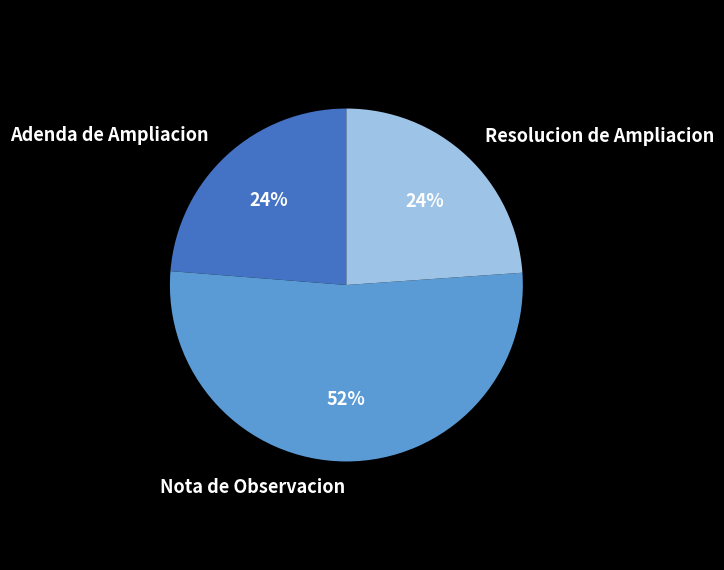

To the nearest percent, what percentage of the pie is Resolucion de Ampliacion?

24%